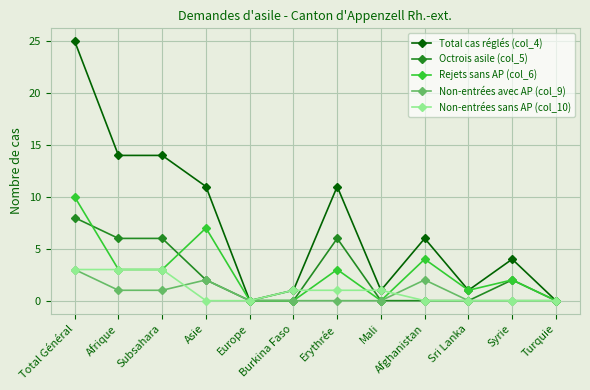

What position from the right is Afrique?

11